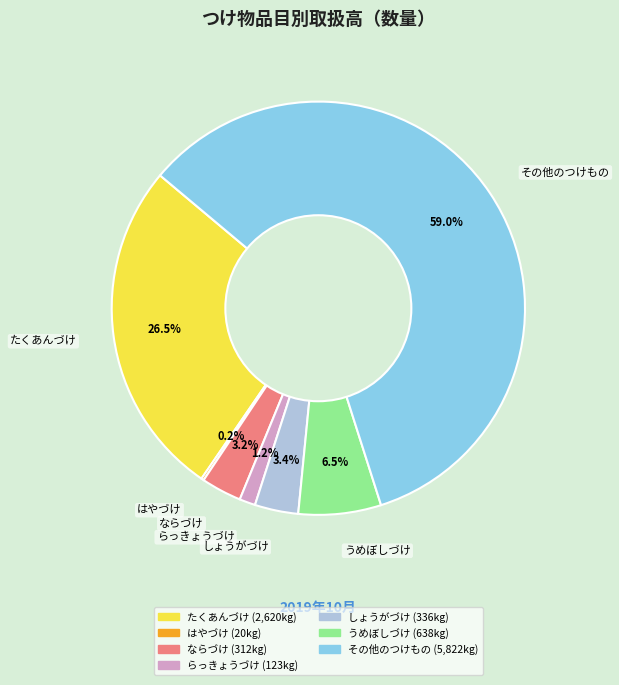

Does any single category account for the majority?

Yes